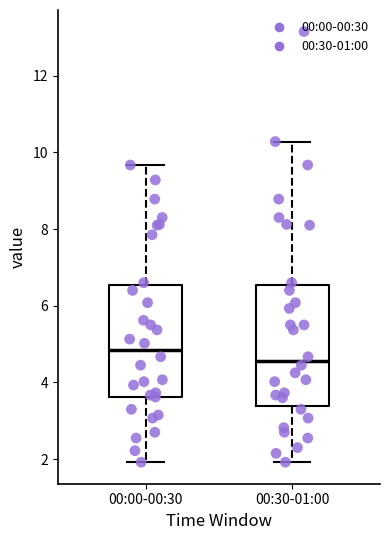

Which box has the highest median line?

00:00-00:30